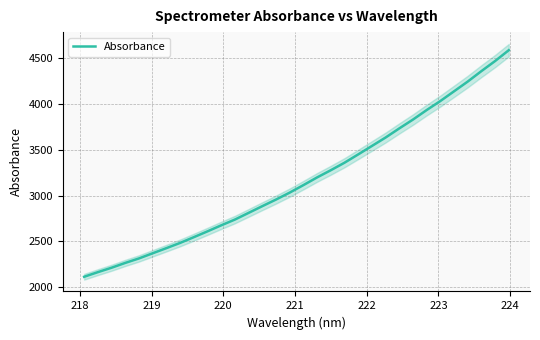

Reading right to left, list all the values displayed in this chart.

4587.6	4469.1	4359.1	4245.0	4138.4	4032.4	3933.6	3829.8	3733.2	3633.6	3541.3	3449.2	3358.5	3276.5	3197.9	3113.8	3032.0	2956.1	2883.9	2810.5	2737.4	2674.2	2608.7	2544.8	2482.2	2425.0	2369.0	2312.7	2263.7	2210.9	2162.7	2112.2